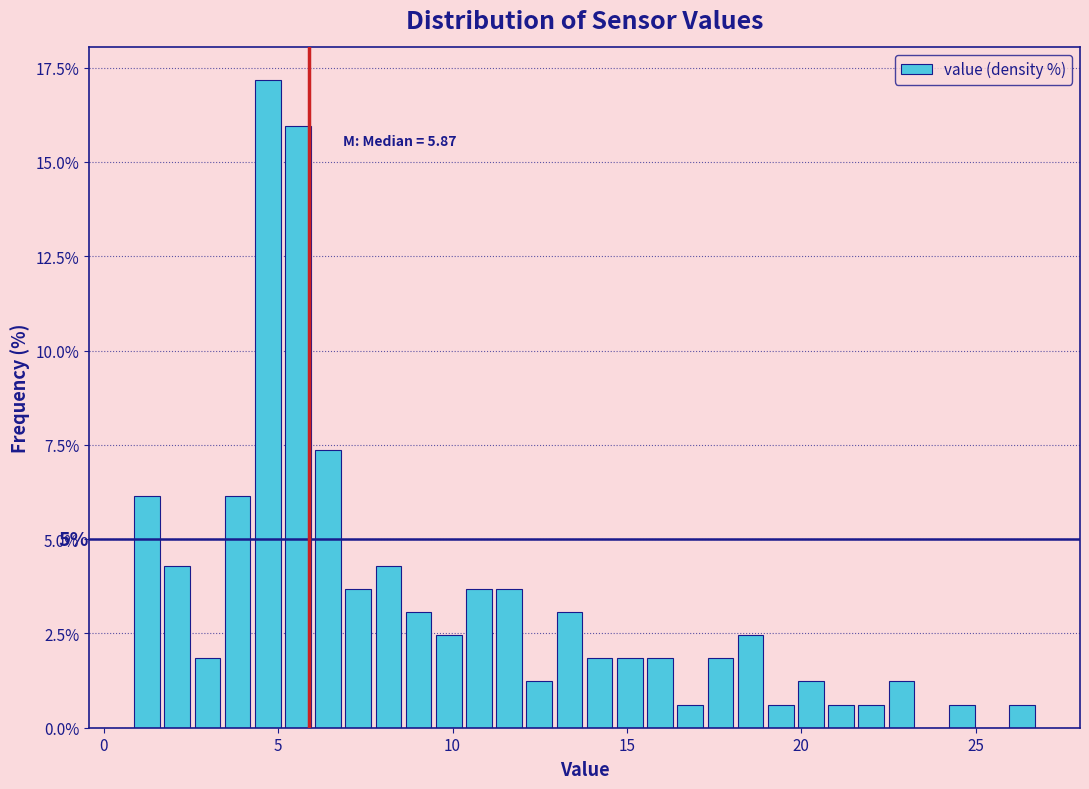

Around what value on the x-axis is the tallest bar? Give the approximate position of its centre, as read against the axis.

4.5